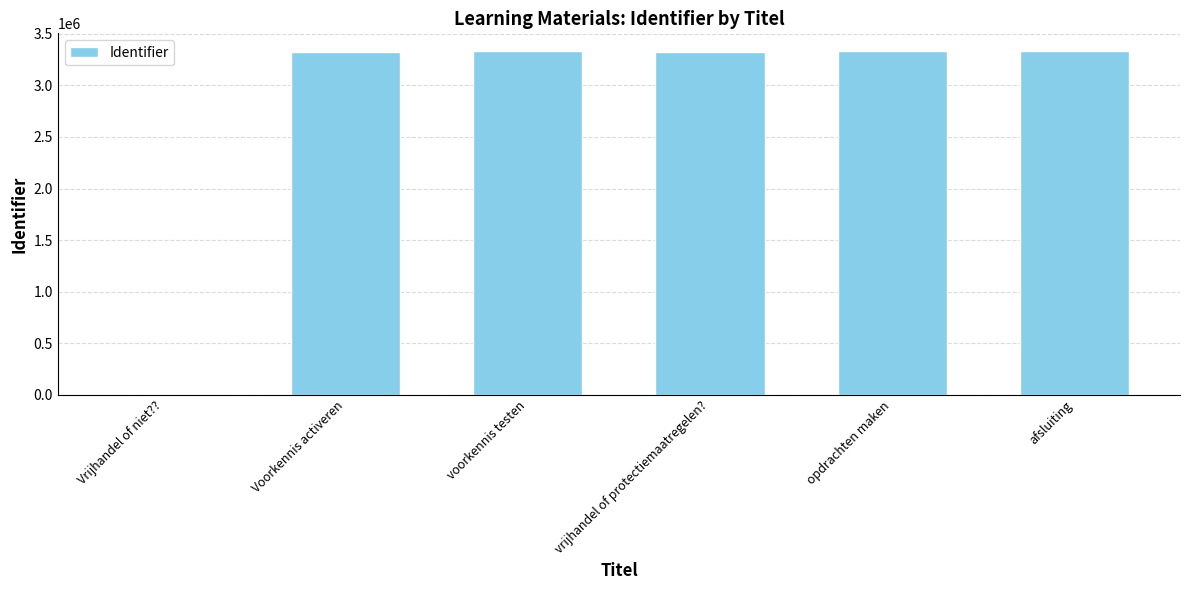

Is it true that the value at Voorkennis activeren is 3325716?

True